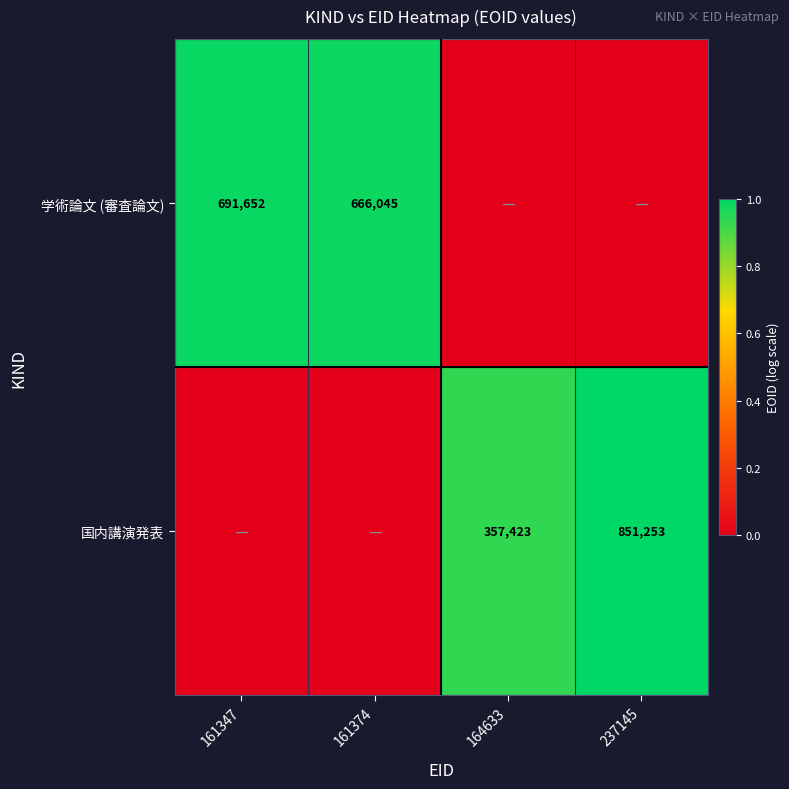

What is the difference between the 学術論文 (審査論文) values at 161347 and 161374?

25607